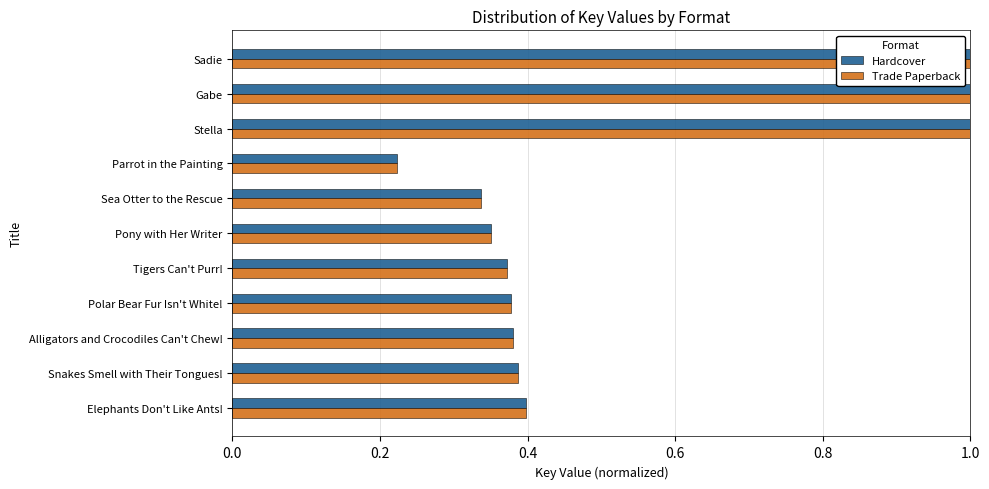

What is the maximum value shown in the chart?

1.0